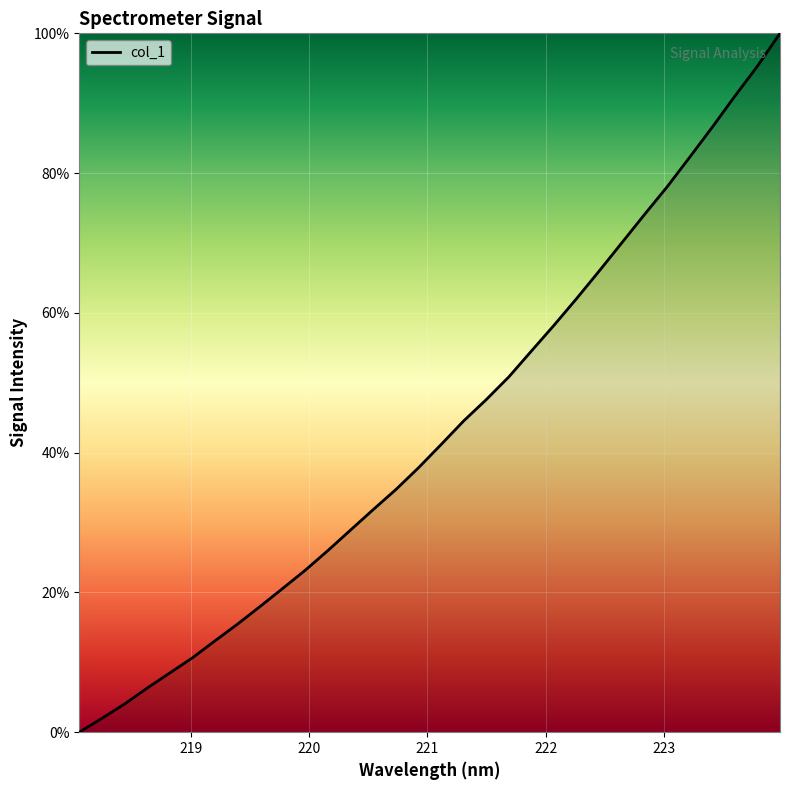

How many values are above zero?

31